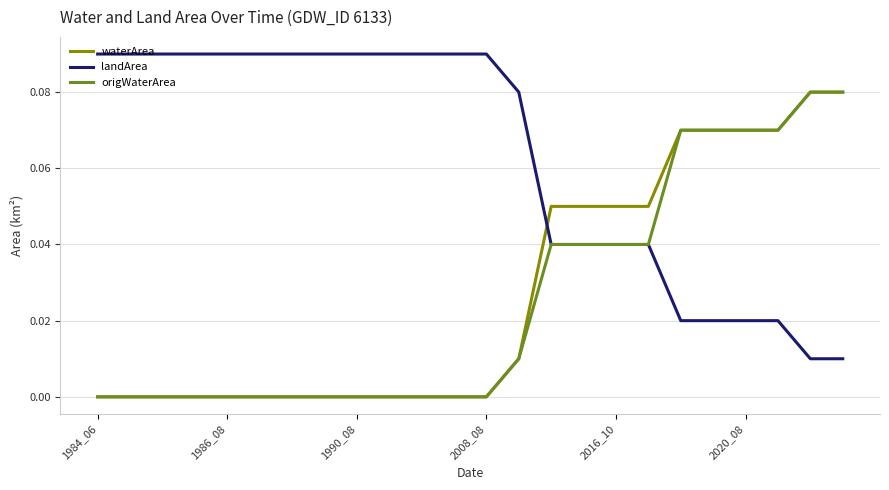

Which series has the largest total across all categories?

landArea